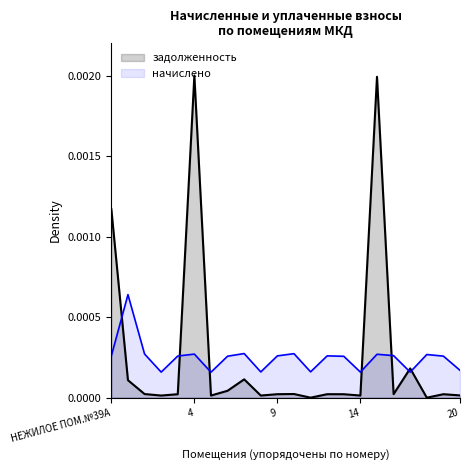

After their last crossing, which series has the higher values: задолженность or начислено?

начислено